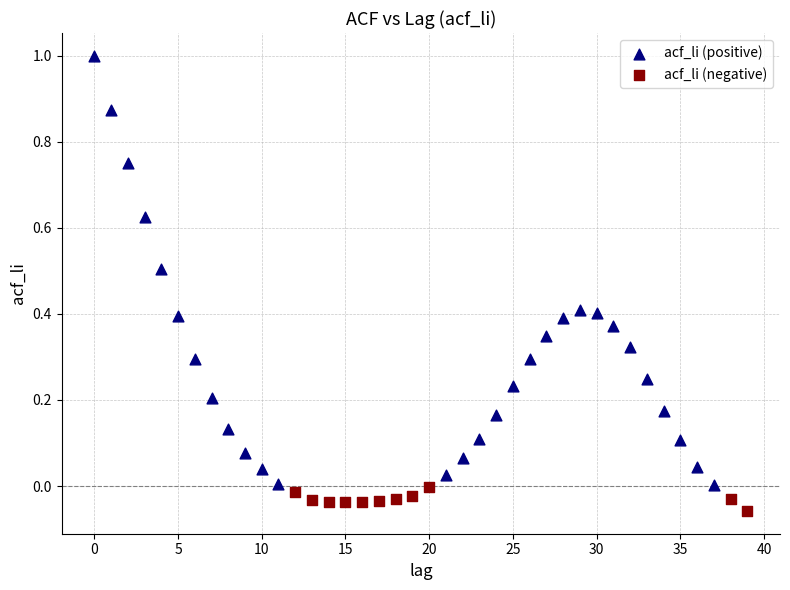

Which series contains the highest Y value?

acf_li (positive)